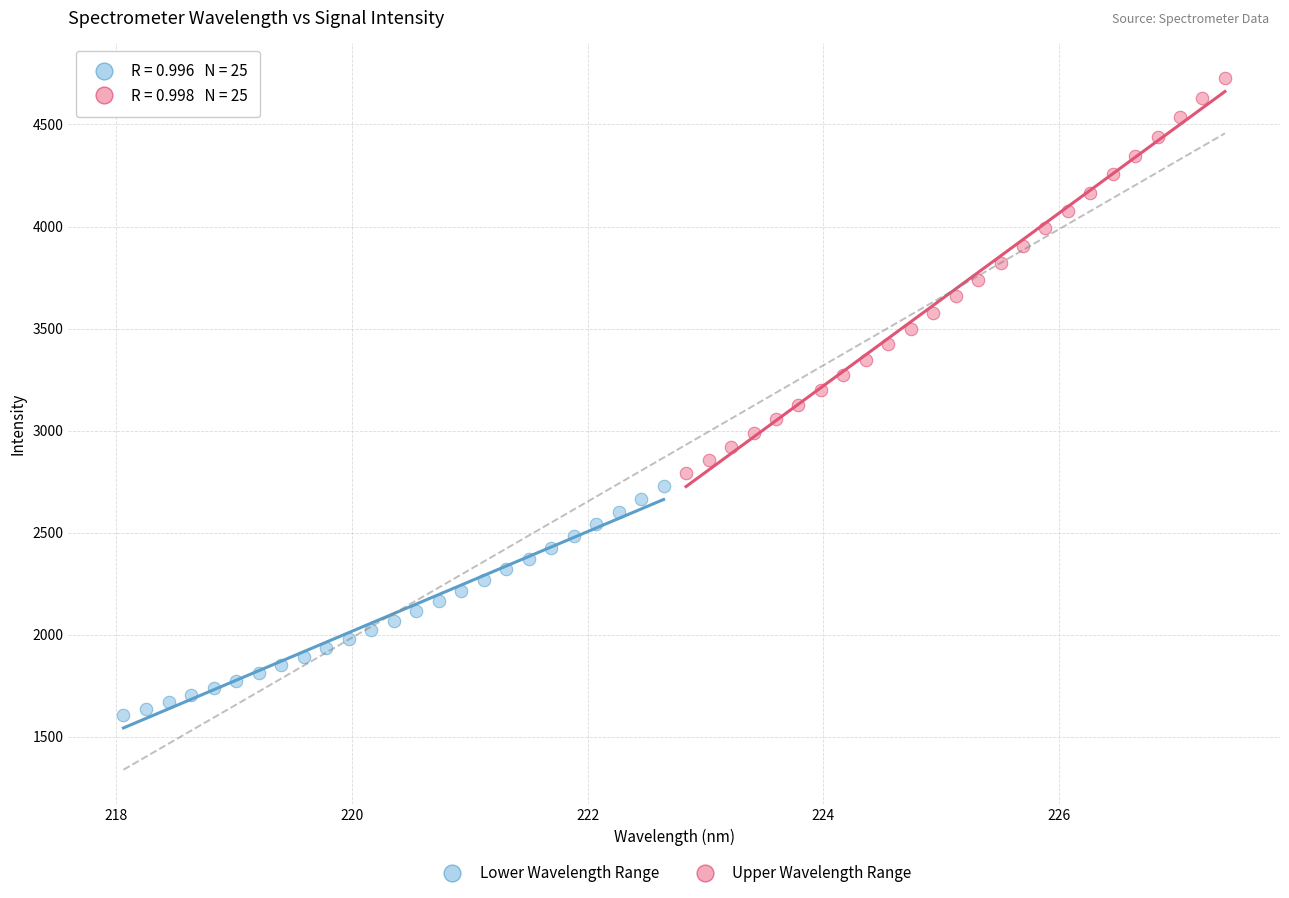

Which series has the largest Y range (max minus min)?

Upper Wavelength Range